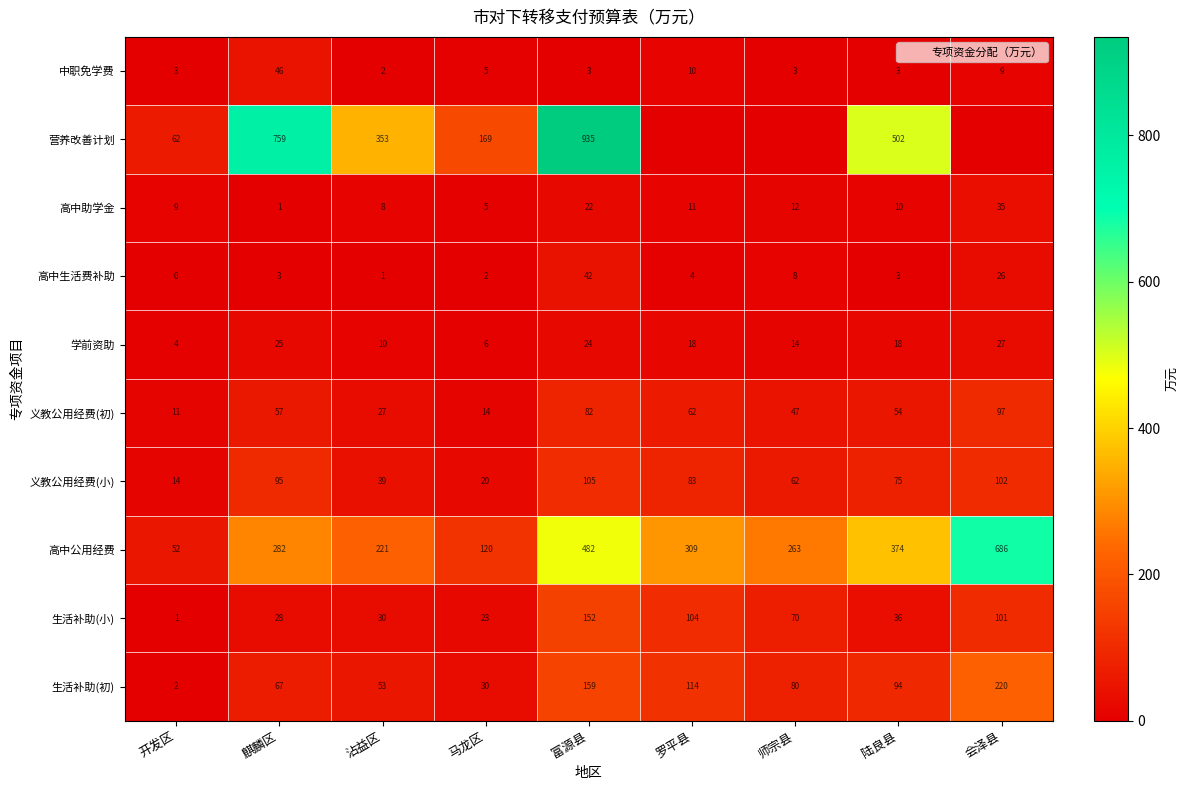

What value does the 中职免学费 series have at 马龙区?

5.0